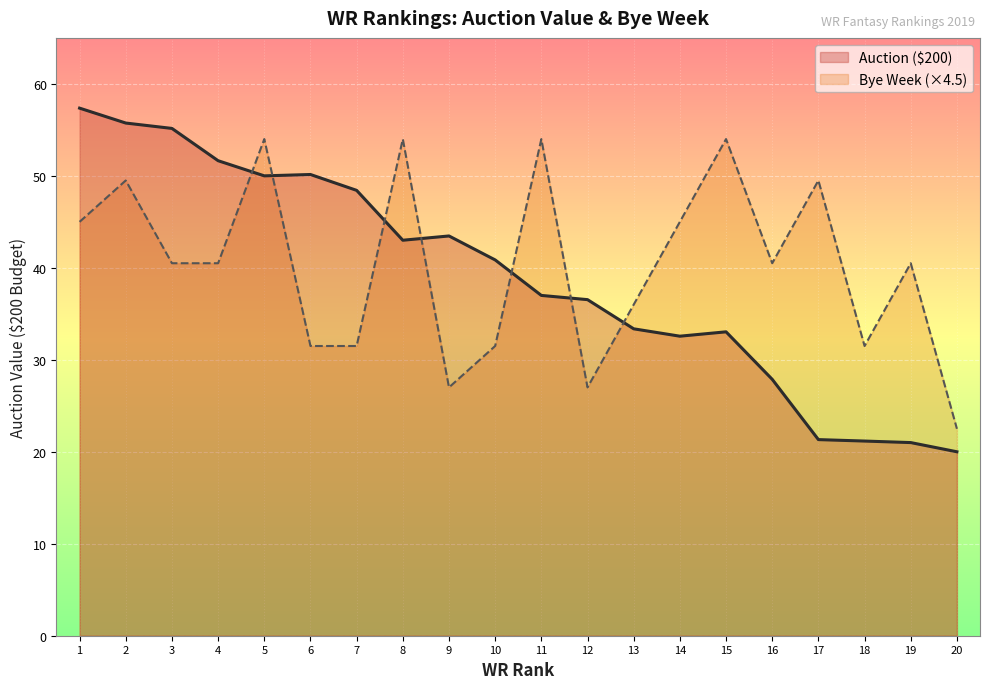

In Auction ($200), how many points are higher than both neighbors (excluding endpoints)?

3